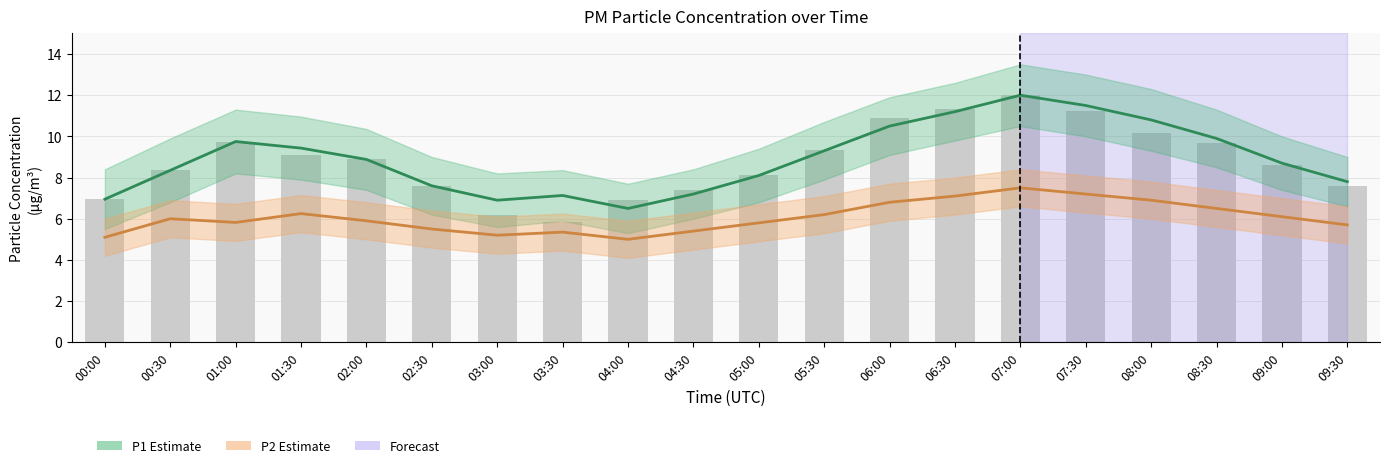

How many distinct data groups are displayed?

3